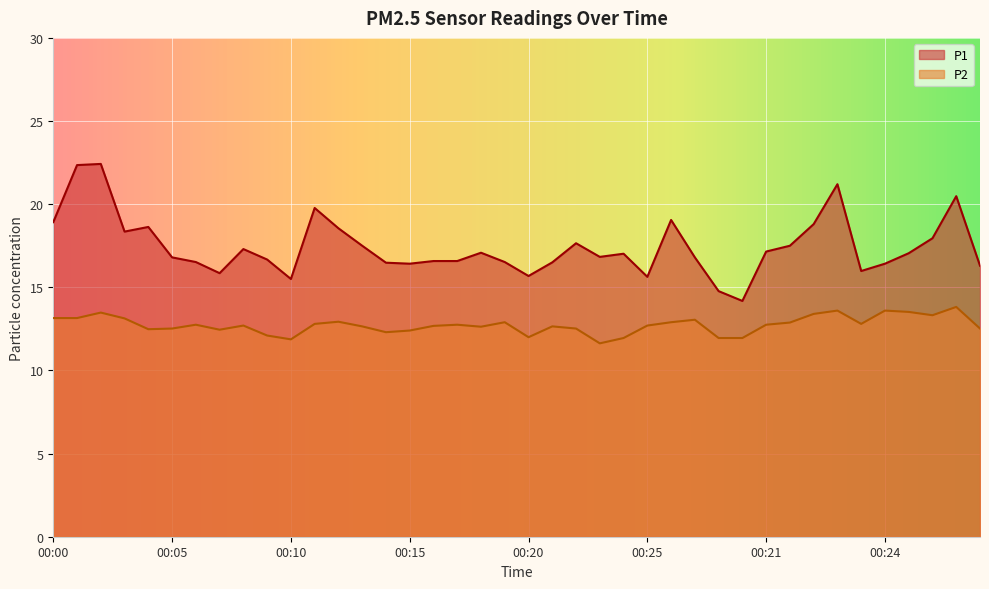

What is the total value across all series at 00:28?

26.7